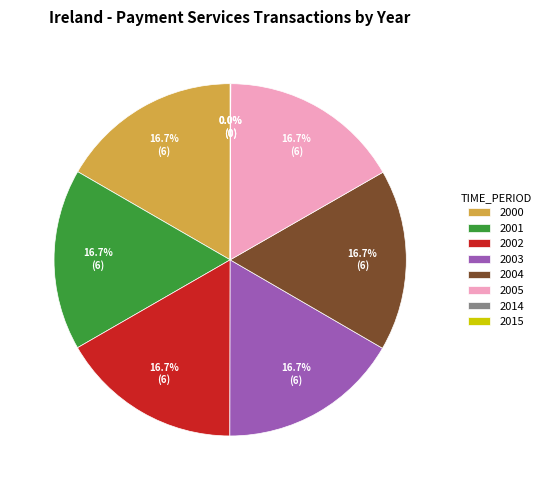

Does 2004 represent more than half of the total?

No